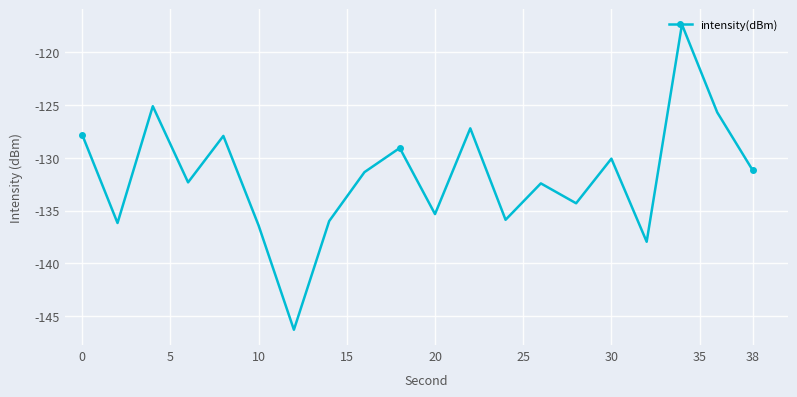

What is the maximum value shown in the chart?

-117.4